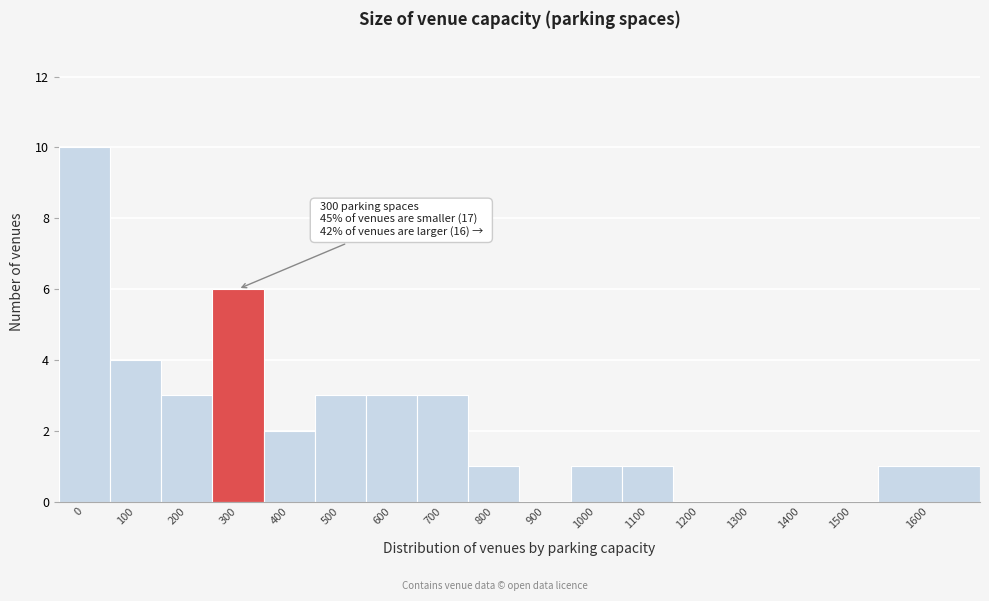

Reading right to left, what are all the values shown in this chart?

1600=1	1500=0	1400=0	1300=0	1200=0	1100=1	1000=1	900=0	800=1	700=3	600=3	500=3	400=2	300=6	200=3	100=4	0=10